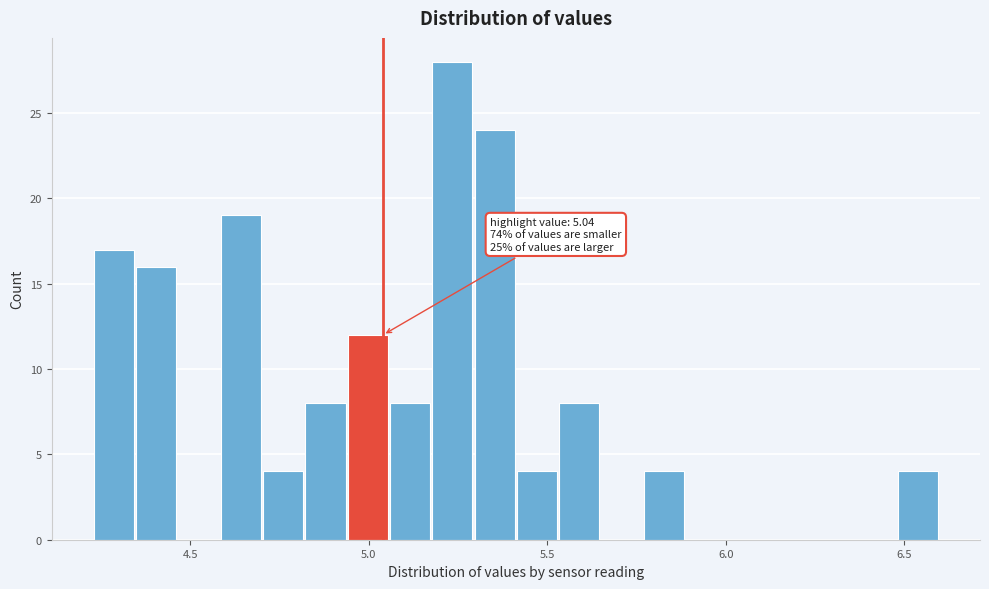

Read against the x-axis, roughly where is the centre of the tallest bar?

5.25